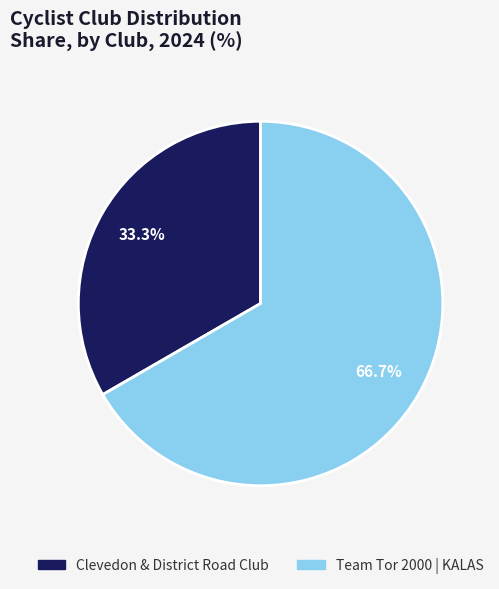

To the nearest percent, what is the average slice percentage?

50%